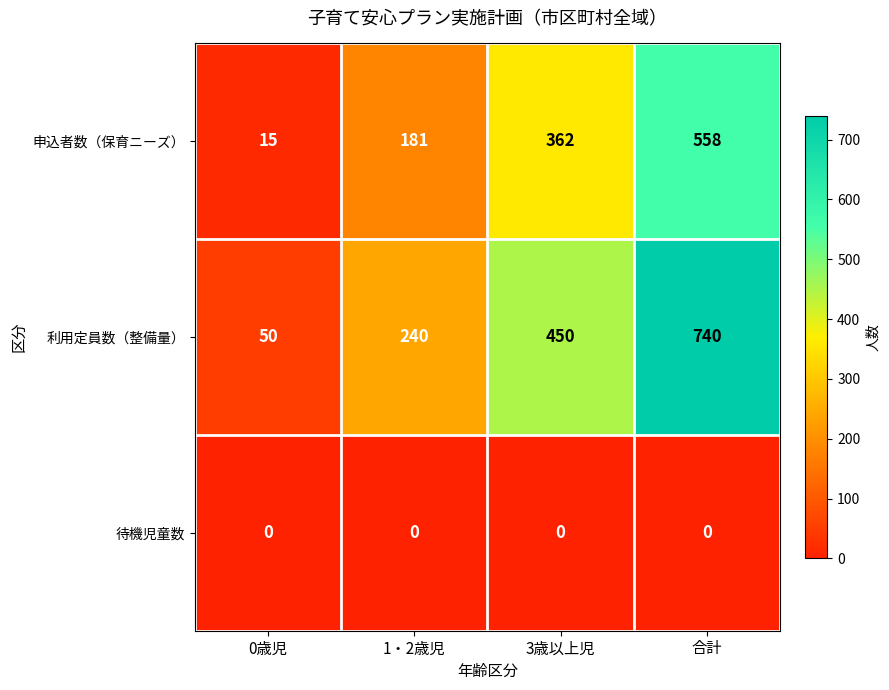

Rank the series at 0歳児 from lowest to highest value.

待機児童数, 申込者数（保育ニーズ）, 利用定員数（整備量）